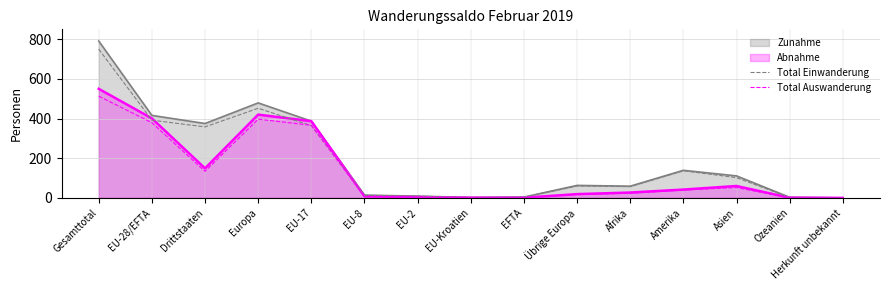

Rank the categories by Total Einwanderung value from lowest to highest.

Herkunft unbekannt, EU-Kroatien, Ozeanien, EFTA, EU-2, EU-8, Afrika, Übrige Europa, Asien, Amerika, Drittstaaten, EU-17, EU-28/EFTA, Europa, Gesamttotal